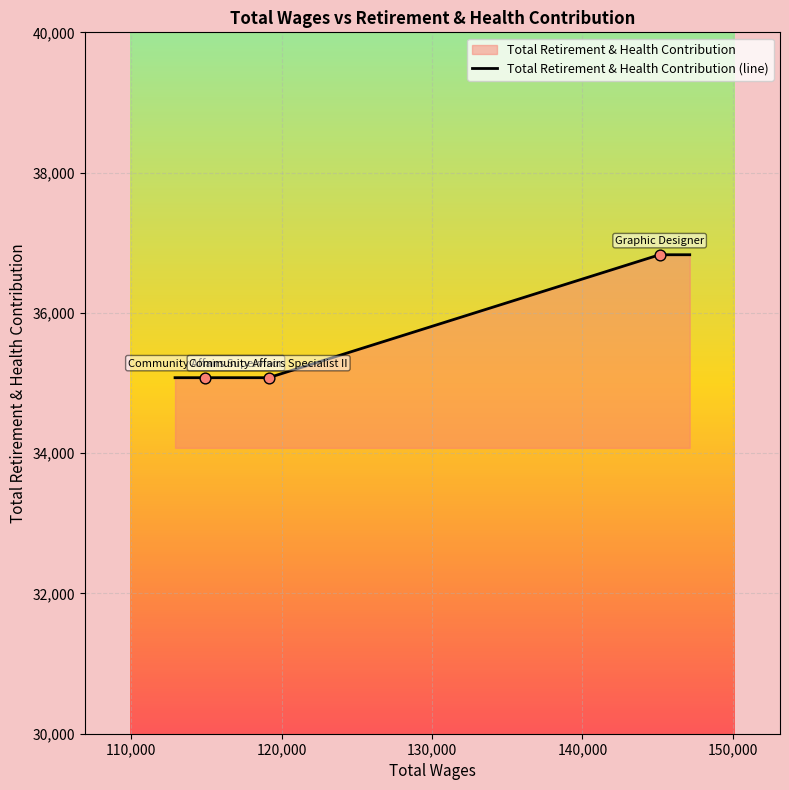

What is the difference between the maximum and minimum values?

1753